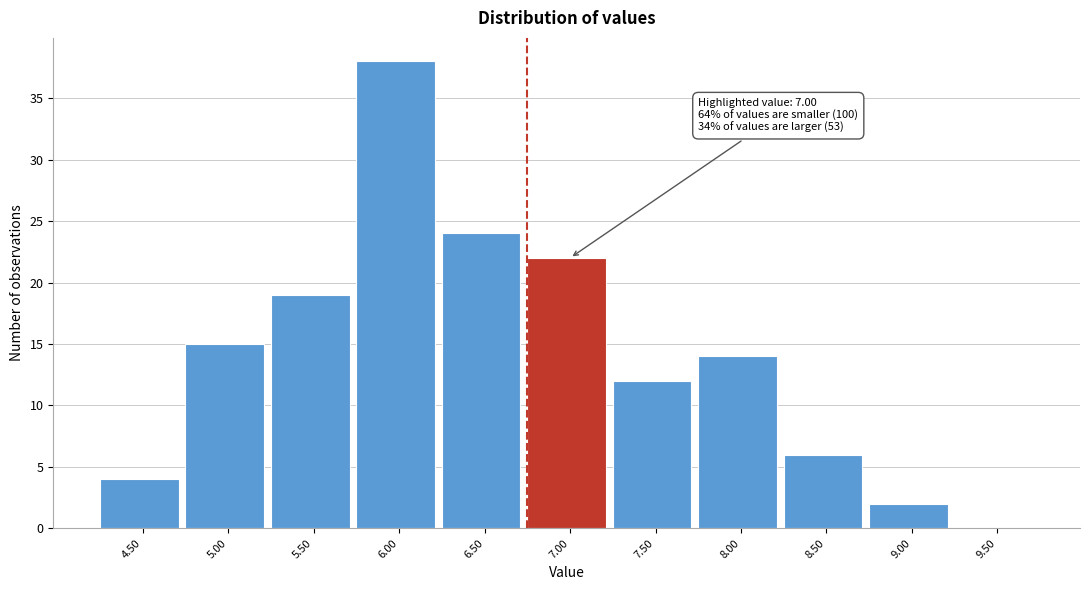

Reading left to right, what are all the values shown in this chart?

4.50=4	5.00=15	5.50=19	6.00=38	6.50=24	7.00=22	7.50=12	8.00=14	8.50=6	9.00=2	9.50=0